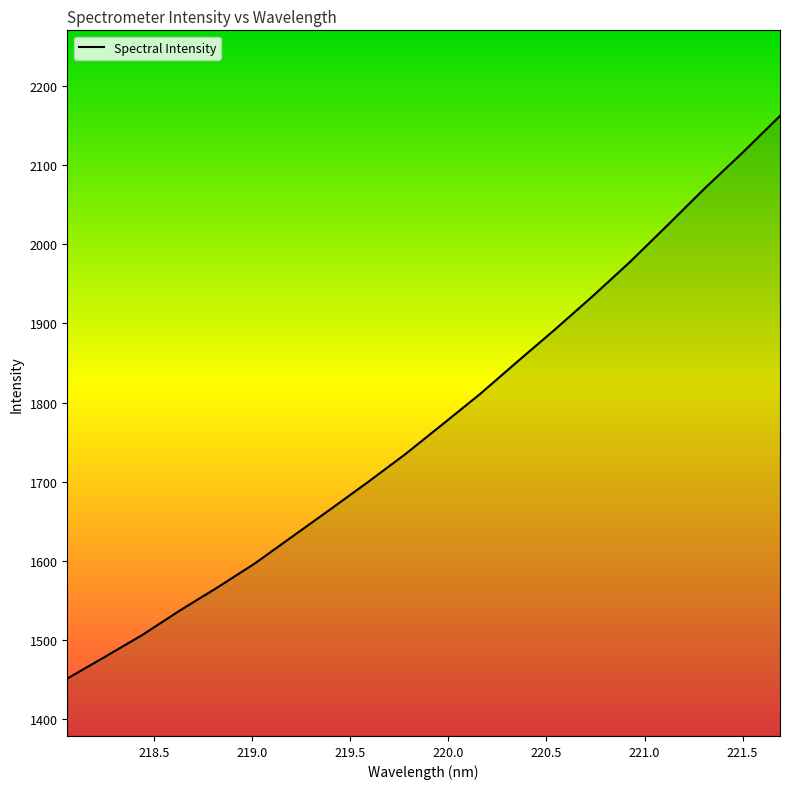

What is the sum of all values?

35478.8